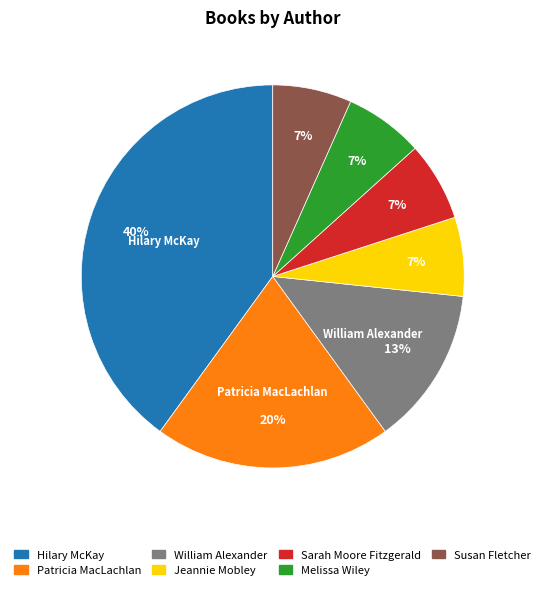

Is Sarah Moore Fitzgerald the majority of the pie?

No